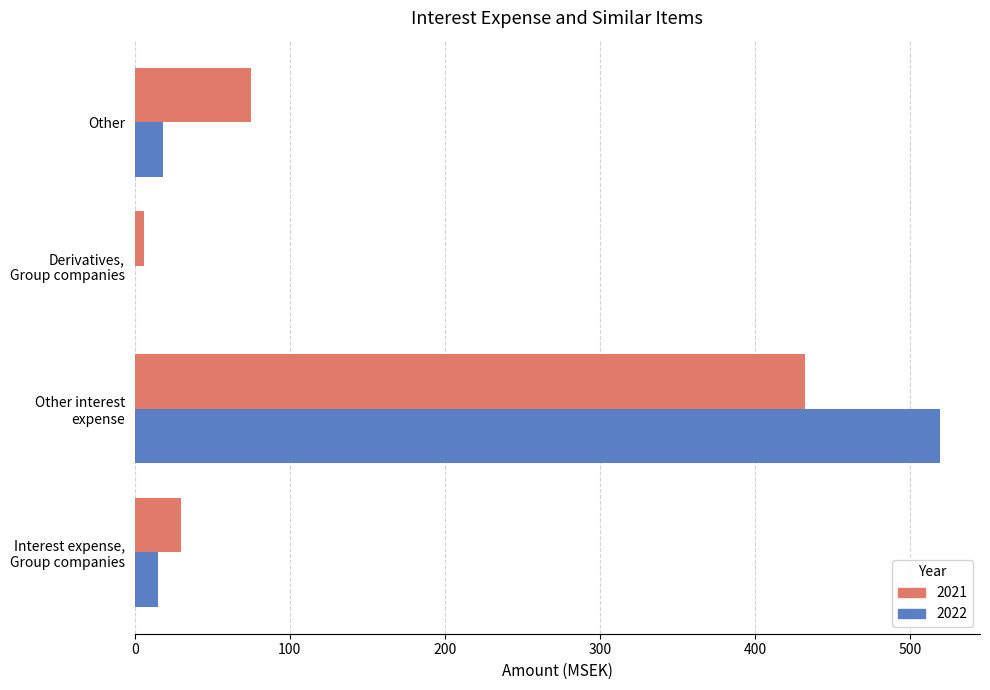

Is the value of 2021 at Derivatives,
Group companies greater than the value of 2022 at Other?

No